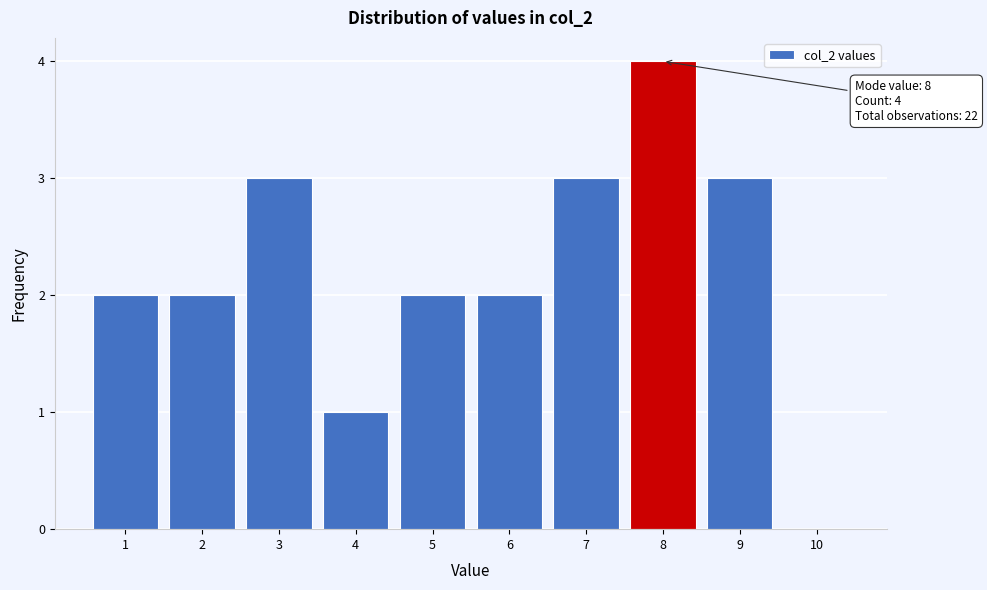

Over which range of the x-axis is the bar tallest?

7.5 to 8.5